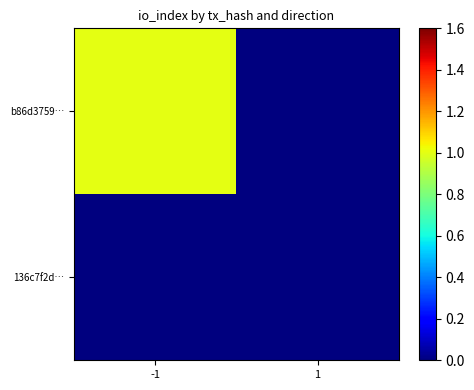

Which series has the largest total across all categories?

b86d3759…